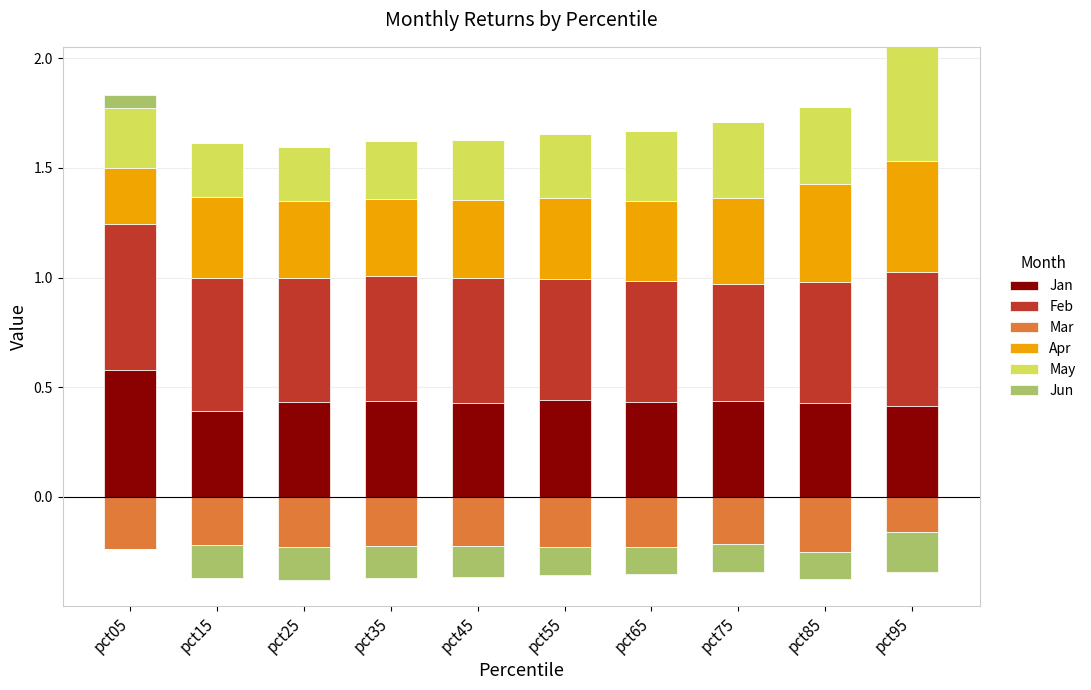

What is the sum of the Apr values at pct25 and pct05?

0.6